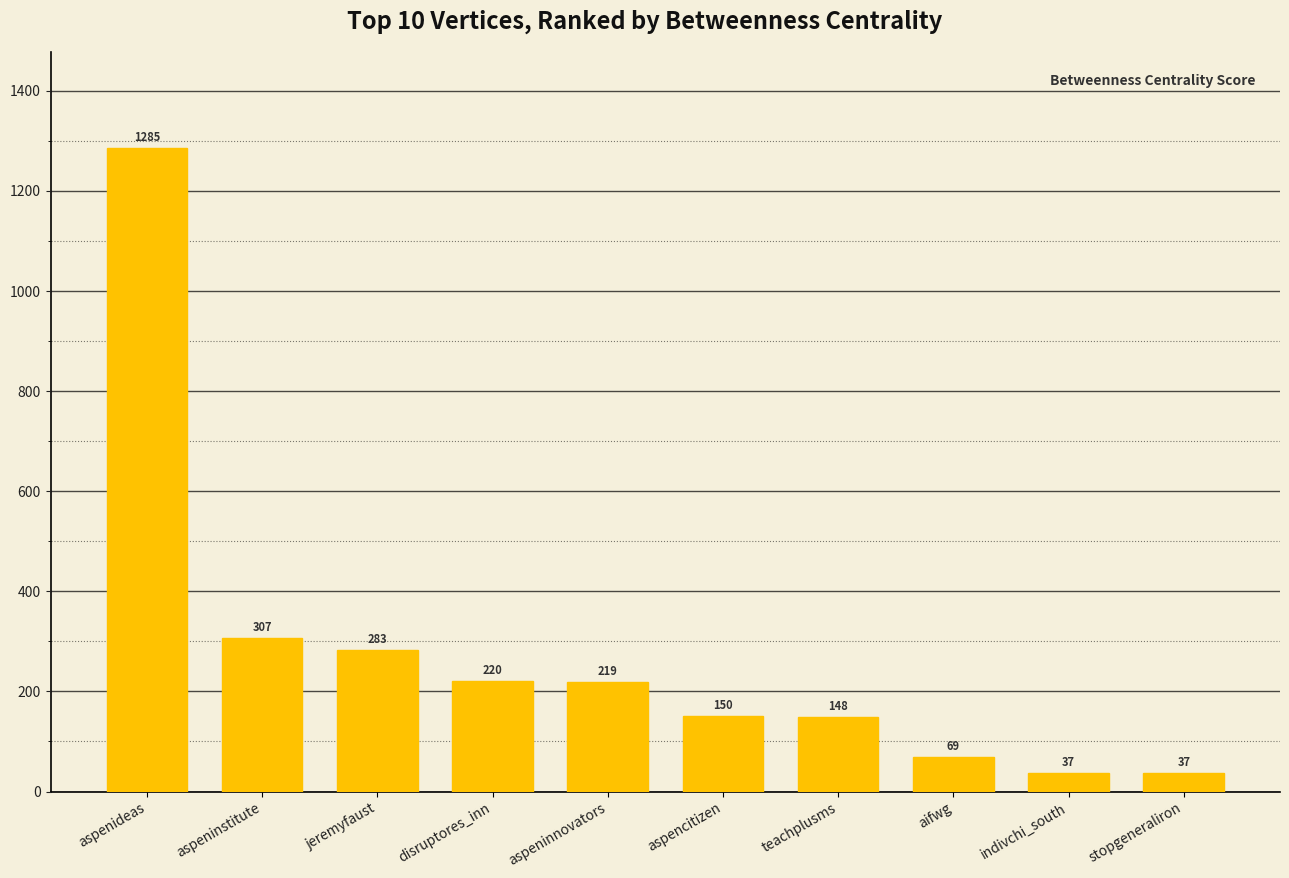

What is the change in value from jeremyfaust to aifwg?

-214